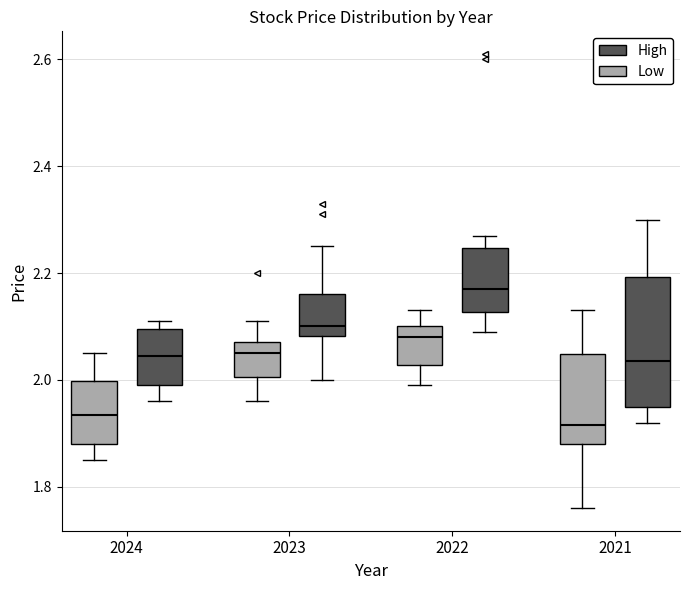

Reading left to right, read every box against the y-axis: the position of its median line, the range the box covers, and the ends of its whiskers. The values are not printed on the chart, so give them approximately, as read against the axis.

2024 (Low): median 1.94, box 1.88 to 2.00, whiskers 1.86 to 2.06
2024 (High): median 2.04, box 2.00 to 2.10, whiskers 1.96 to 2.12
2023 (Low): median 2.06, box 2.00 to 2.08, whiskers 1.96 to 2.12
2023 (High): median 2.10, box 2.08 to 2.16, whiskers 2.00 to 2.26
2022 (Low): median 2.08, box 2.02 to 2.10, whiskers 2.00 to 2.14
2022 (High): median 2.18, box 2.12 to 2.24, whiskers 2.10 to 2.28
2021 (Low): median 1.92, box 1.88 to 2.04, whiskers 1.76 to 2.14
2021 (High): median 2.04, box 1.96 to 2.20, whiskers 1.92 to 2.30